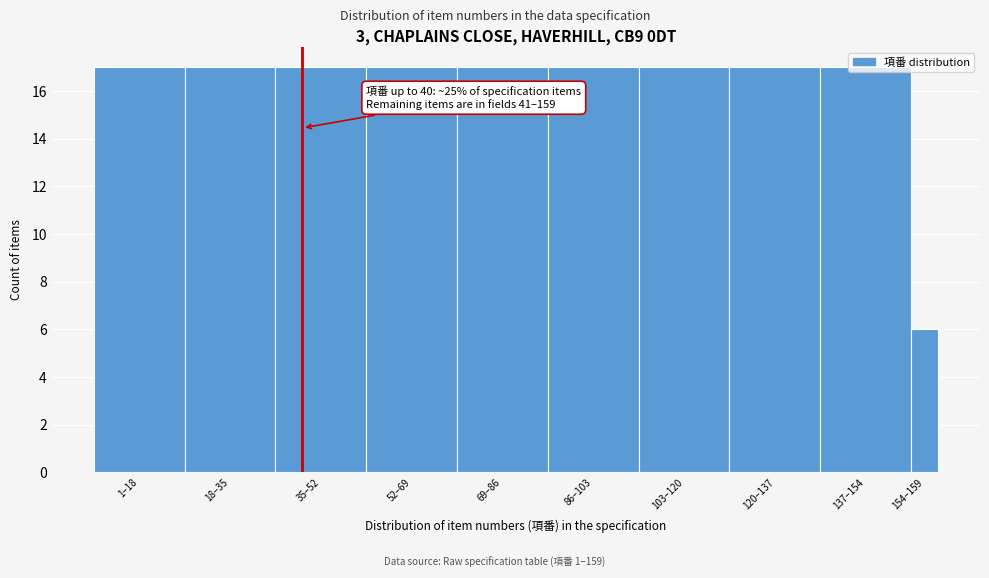

At which category does the chart reach its minimum across all series?

154–159